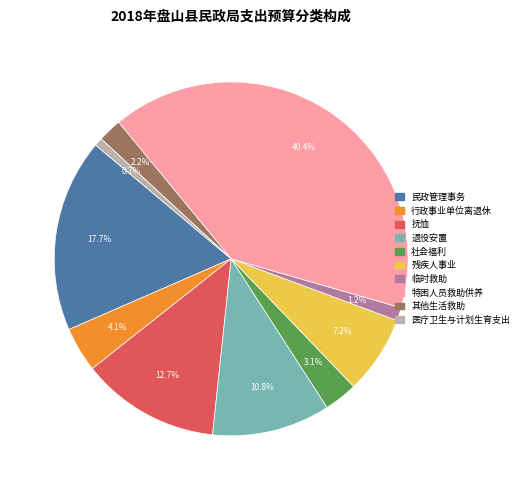

Which category has the biggest portion of the pie?

特困人员救助供养